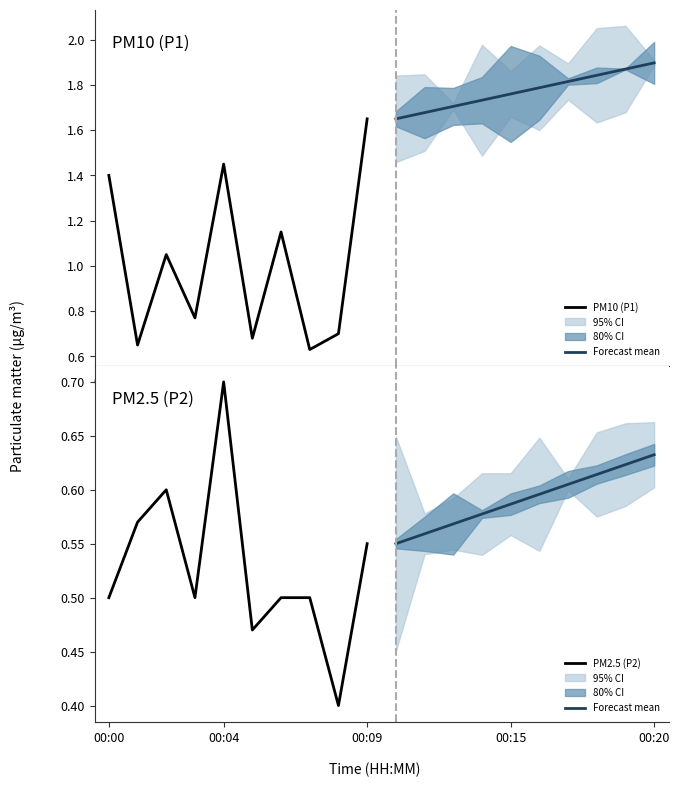

True or false: Forecast mean and PM2.5 (P2) intersect in this chart.

True